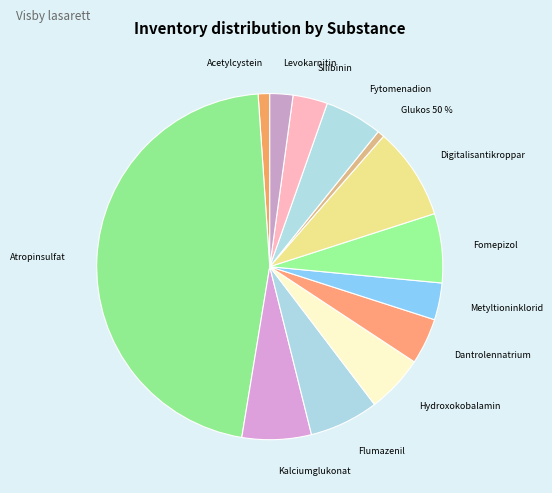

To the nearest percent, what is the combined percentage of Hydroxokobalamin and Fytomenadion?

11%